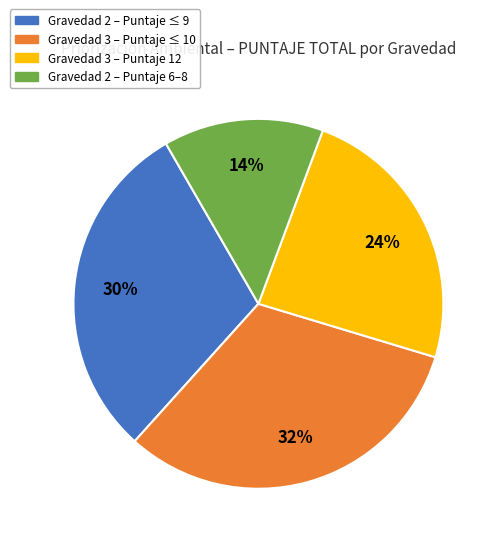

Is there a majority slice in this chart?

No